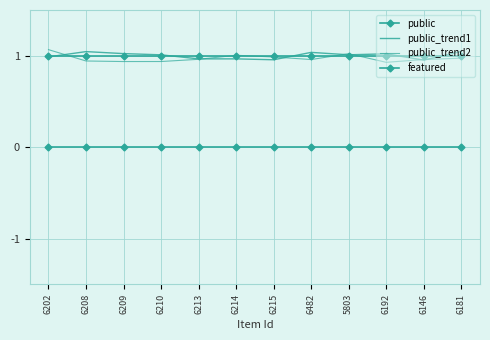

Where is the first local minimum for public_trend2?

6209